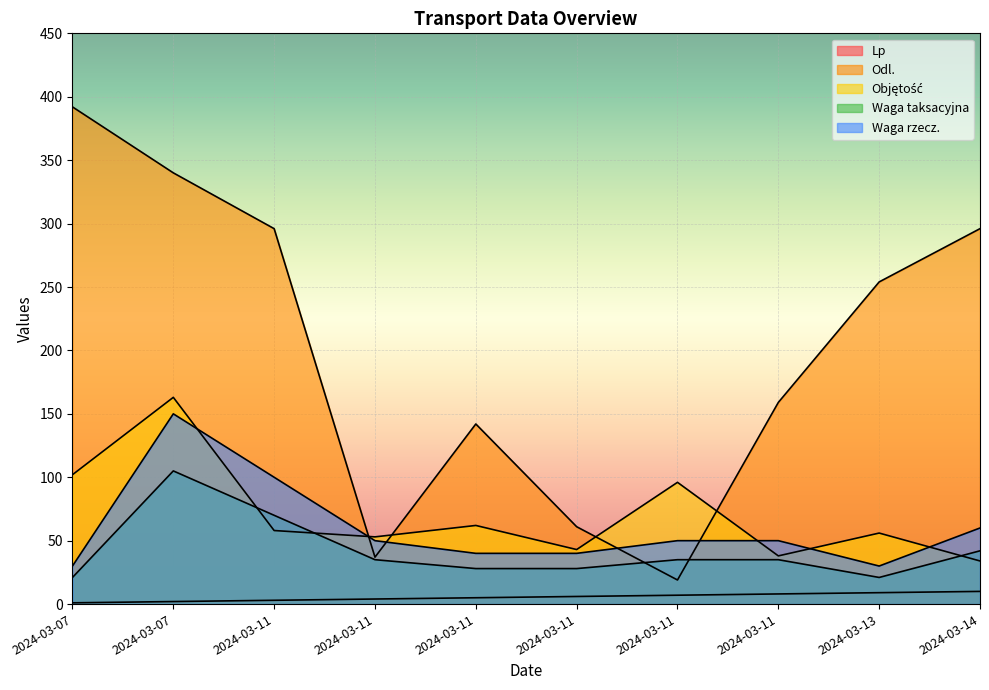

Between 2024-03-14 and 2024-03-07, which is larger?

2024-03-14